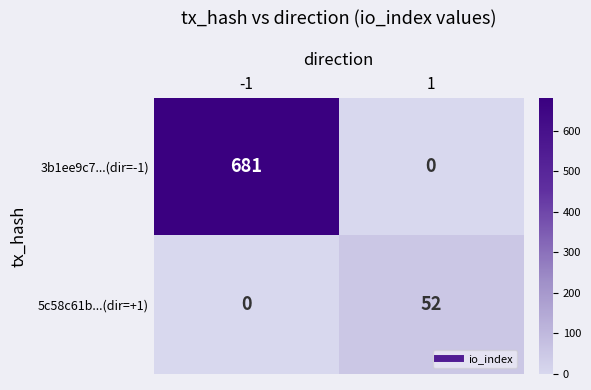

Count the number of data series in this chart.

2